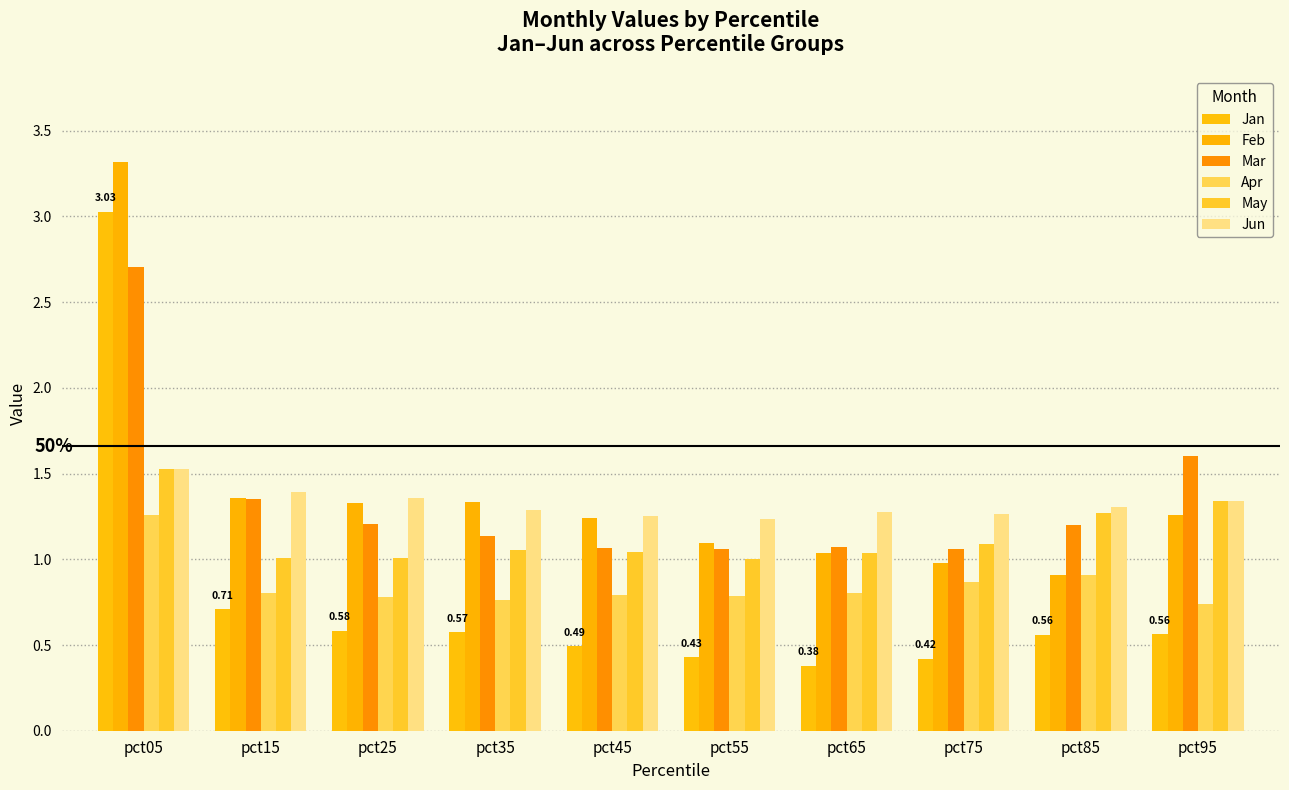

What is the smallest value displayed?

0.4